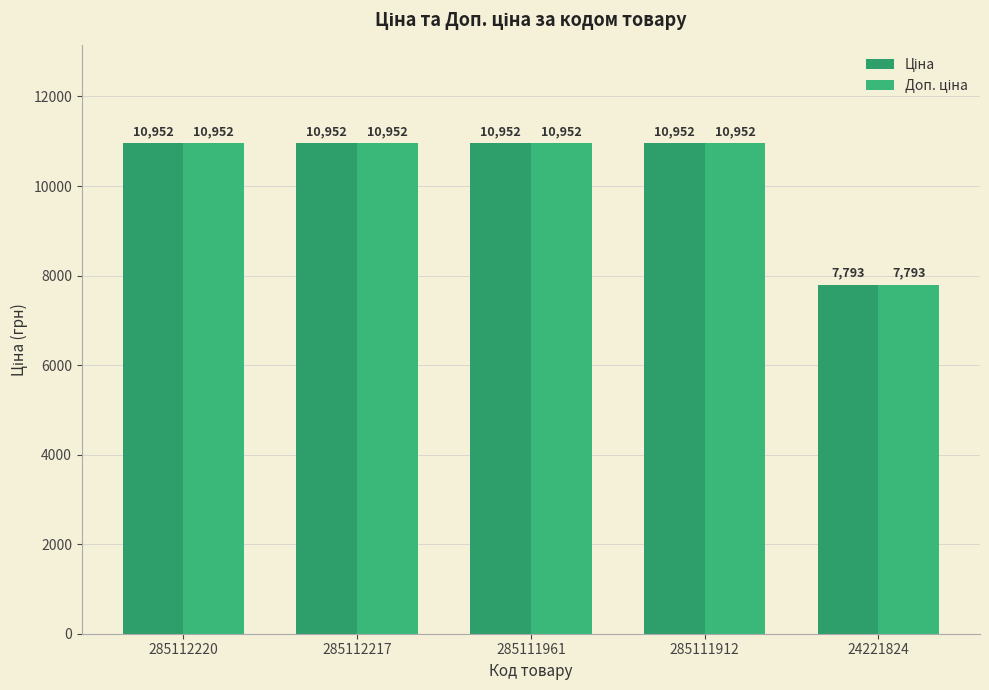

At how many categories does at least one series exceed 10570?

4